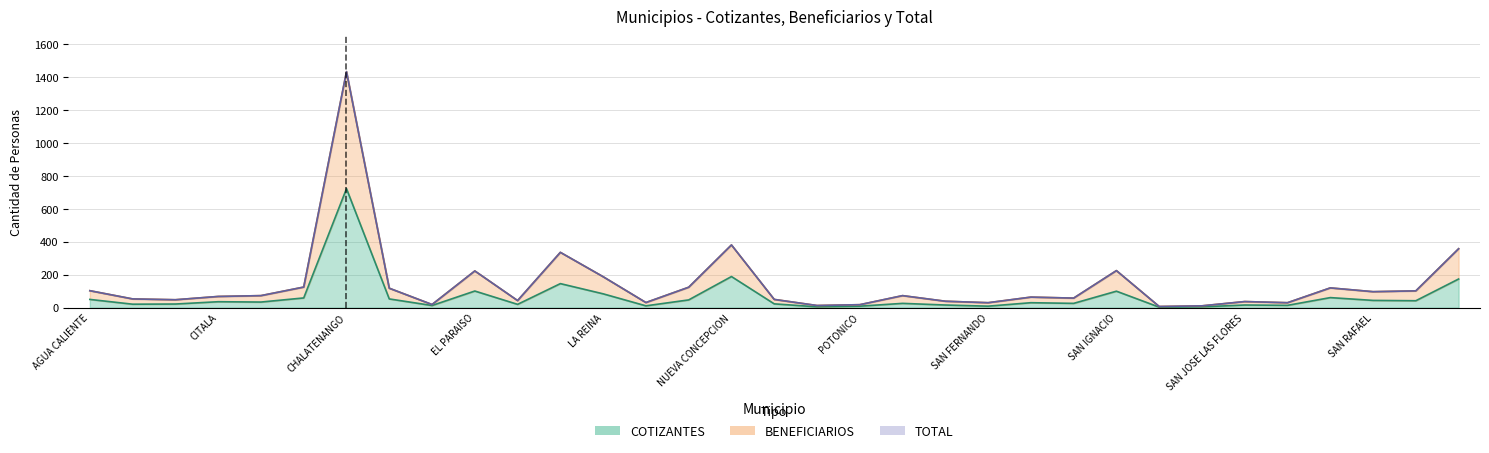

True or false: COTIZANTES and TOTAL cross at least once.

False